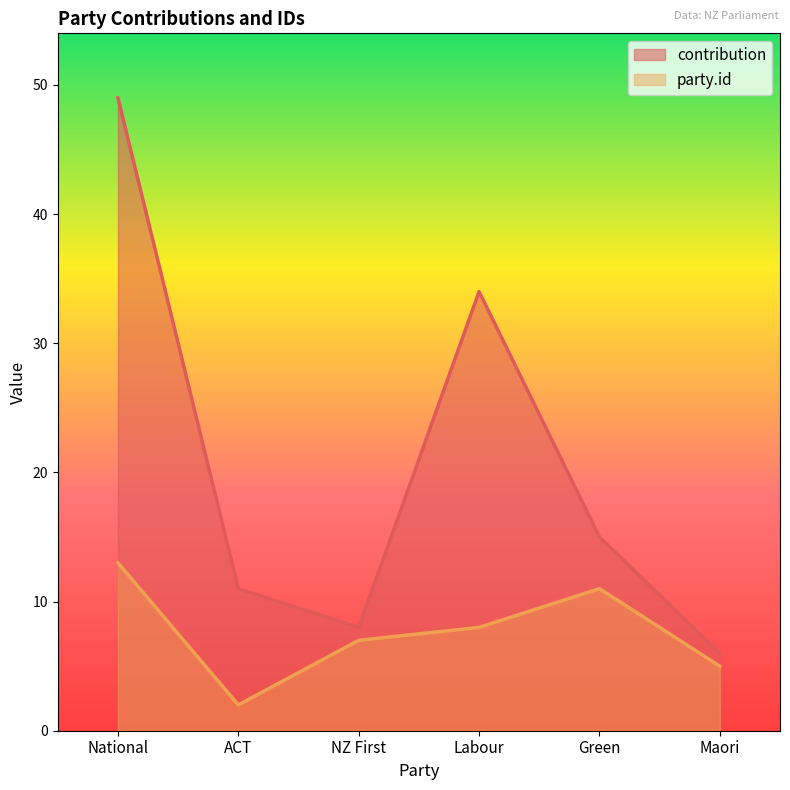

True or false: party.id and contribution intersect in this chart.

False